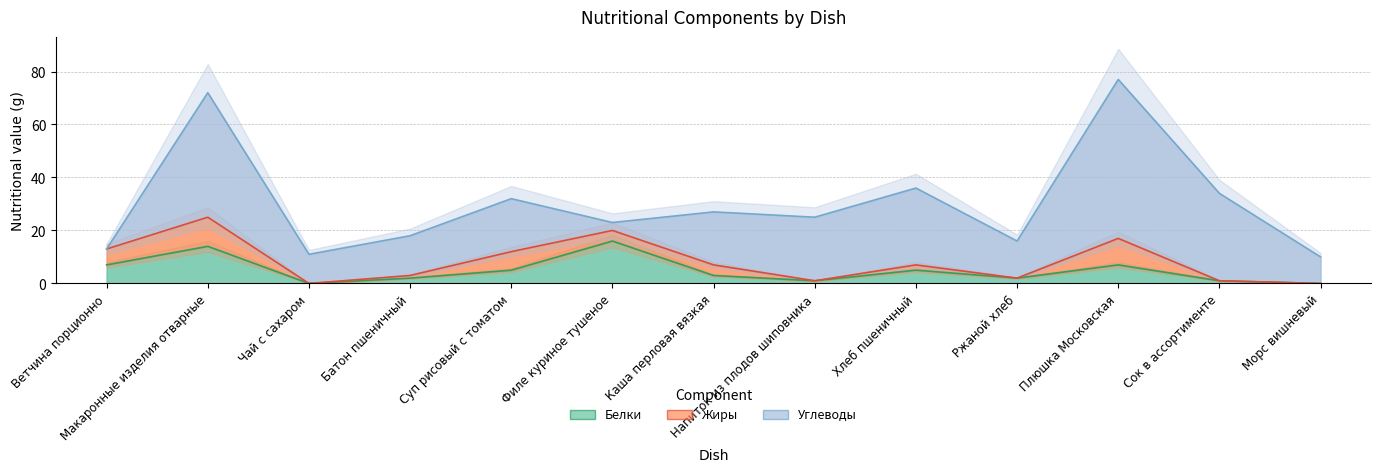

How many interior local peaks does the Жиры series have?

4